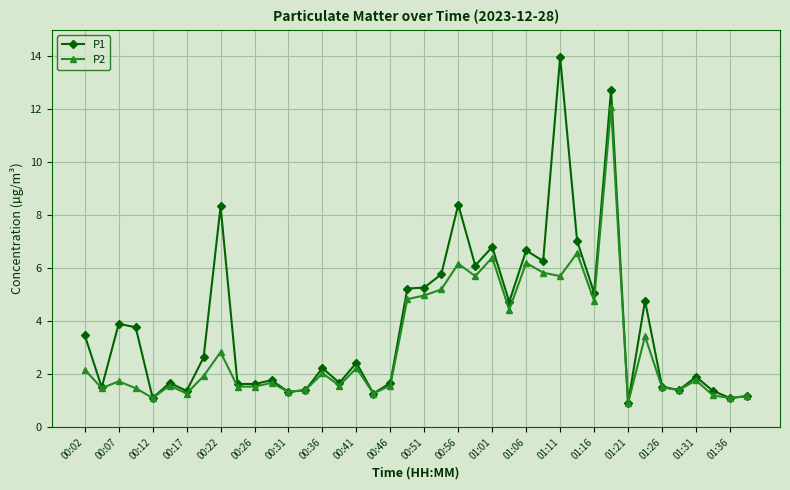

Which series has the largest total across all categories?

P1